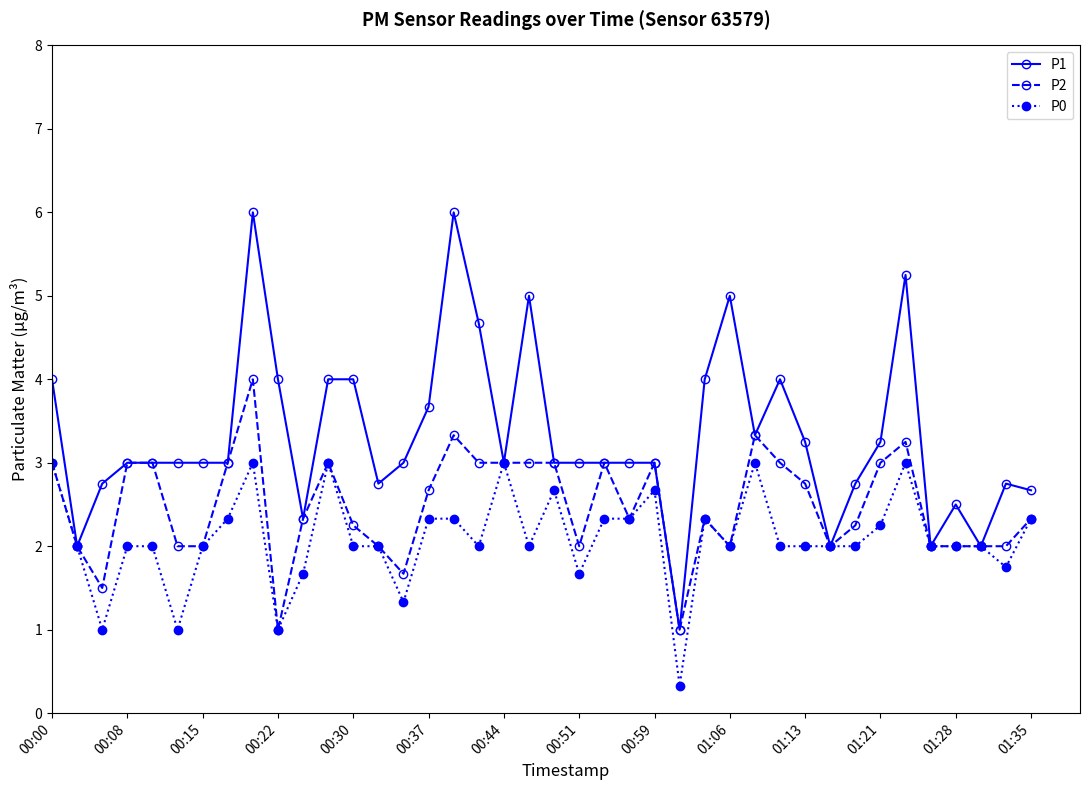

What is the maximum value shown in the chart?

6.0